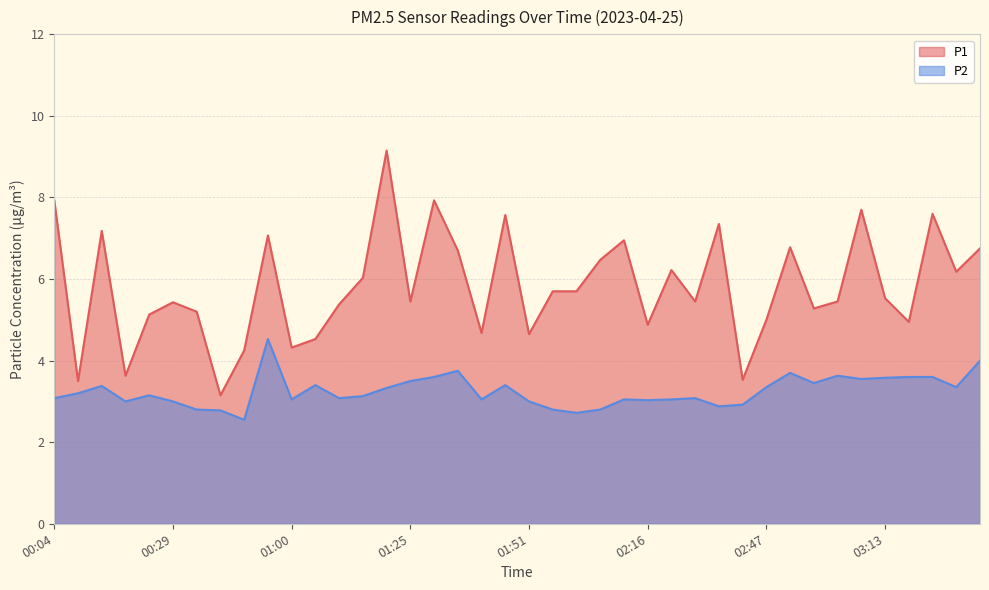

True or false: P2 and P1 intersect in this chart.

False